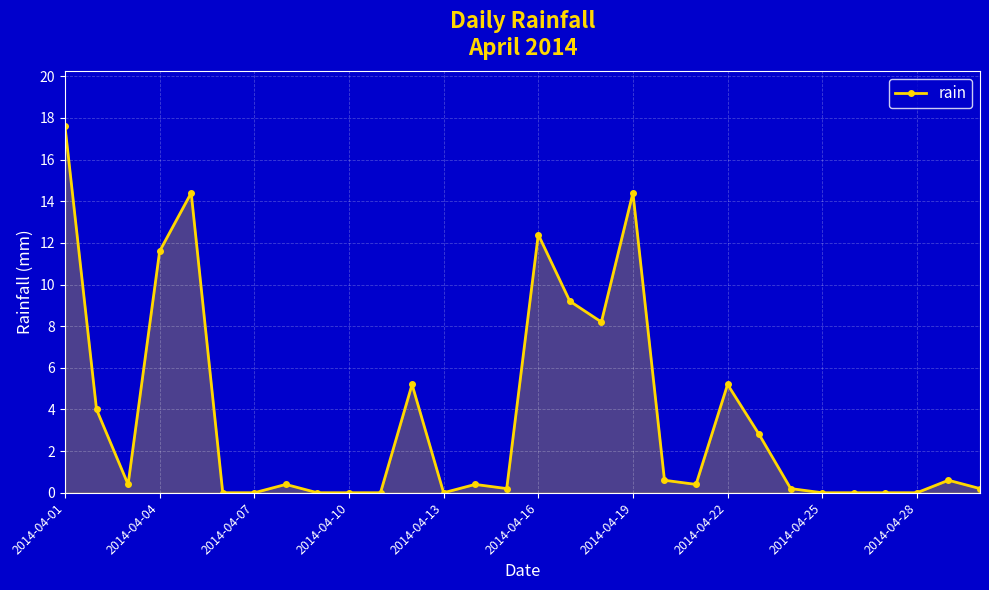

What is the difference between the maximum and minimum values?

17.6